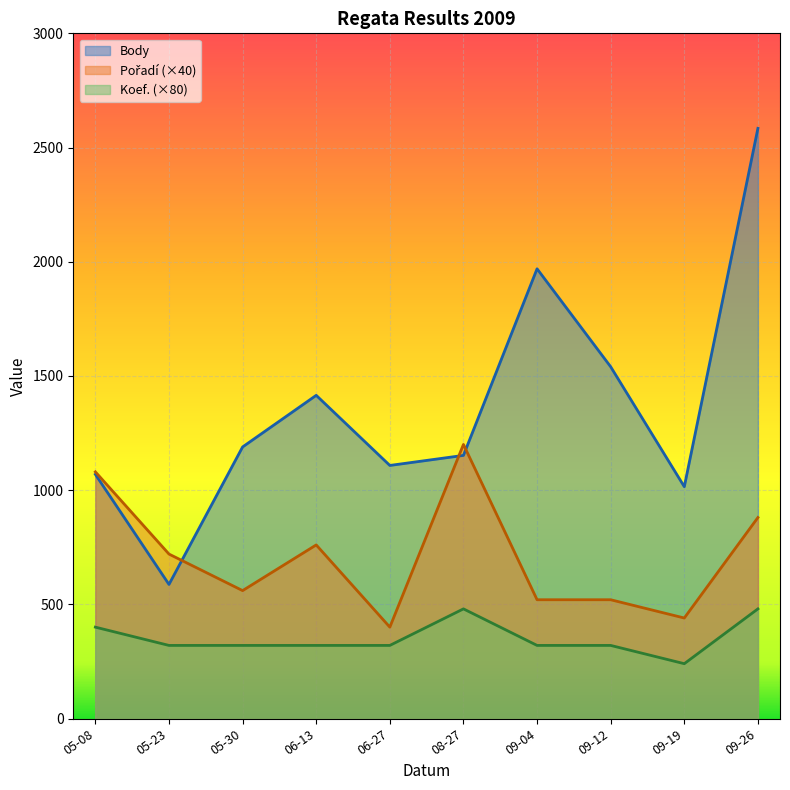

True or false: Body and Koef. cross at least once.

False